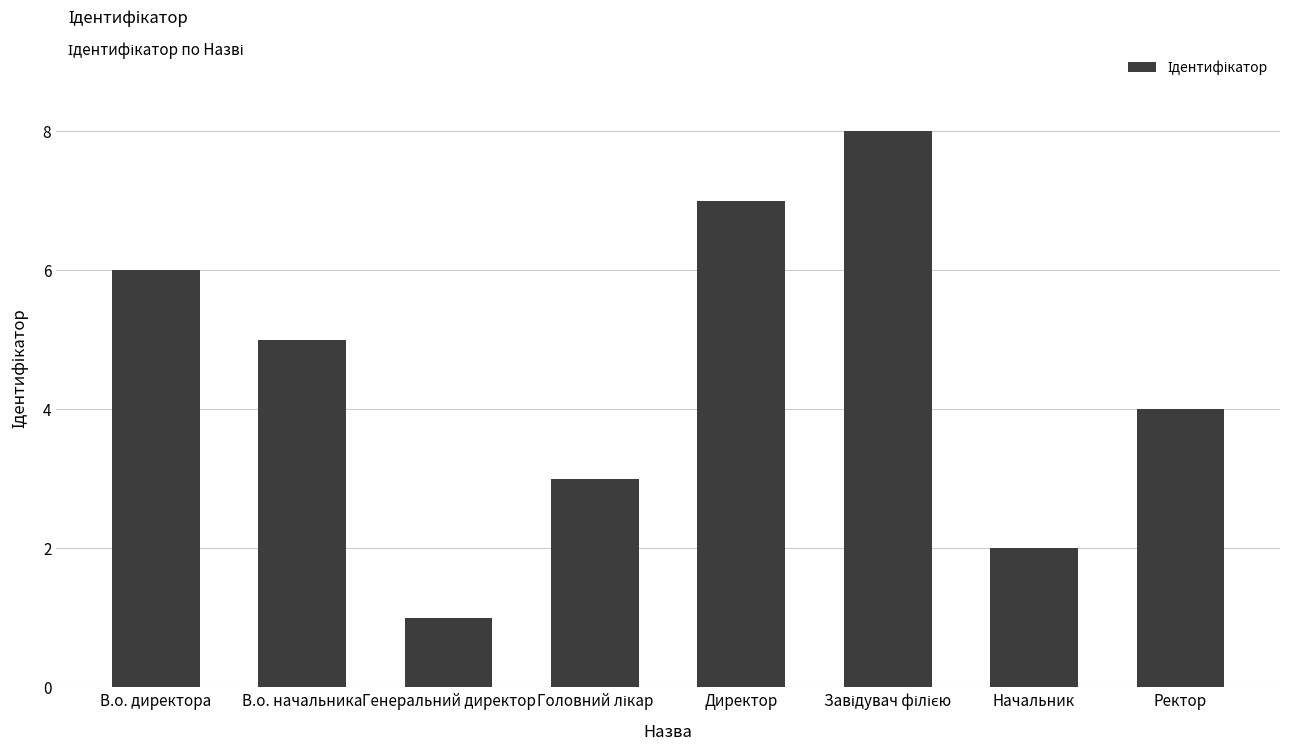

What is the difference between the maximum and second lowest values?

6